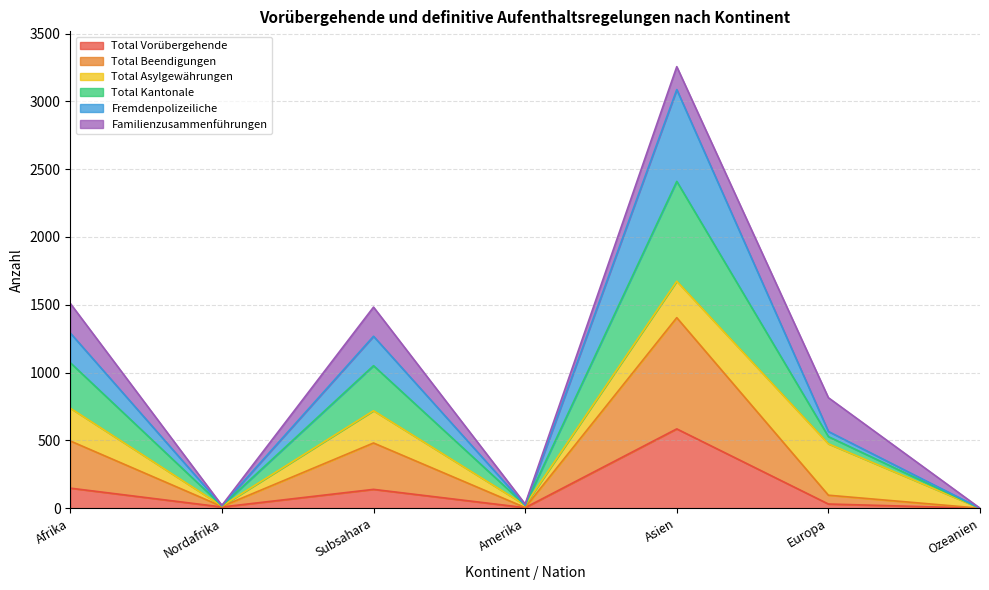

True or false: Total Beendigungen and Total Kantonale intersect in this chart.

False